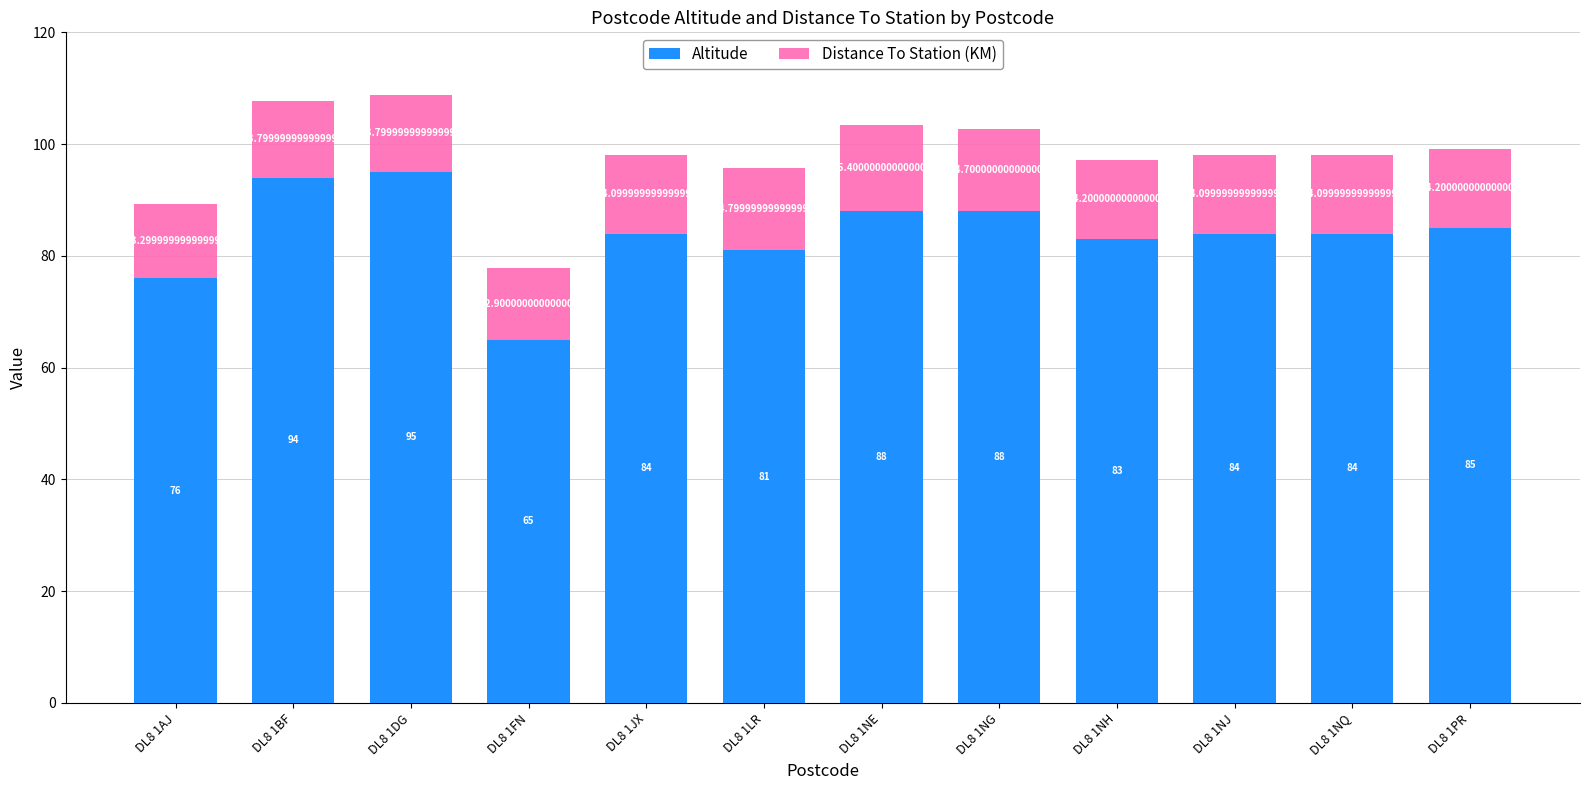

What is the sum of the Altitude values at DL8 1AJ and DL8 1NE?

164.0